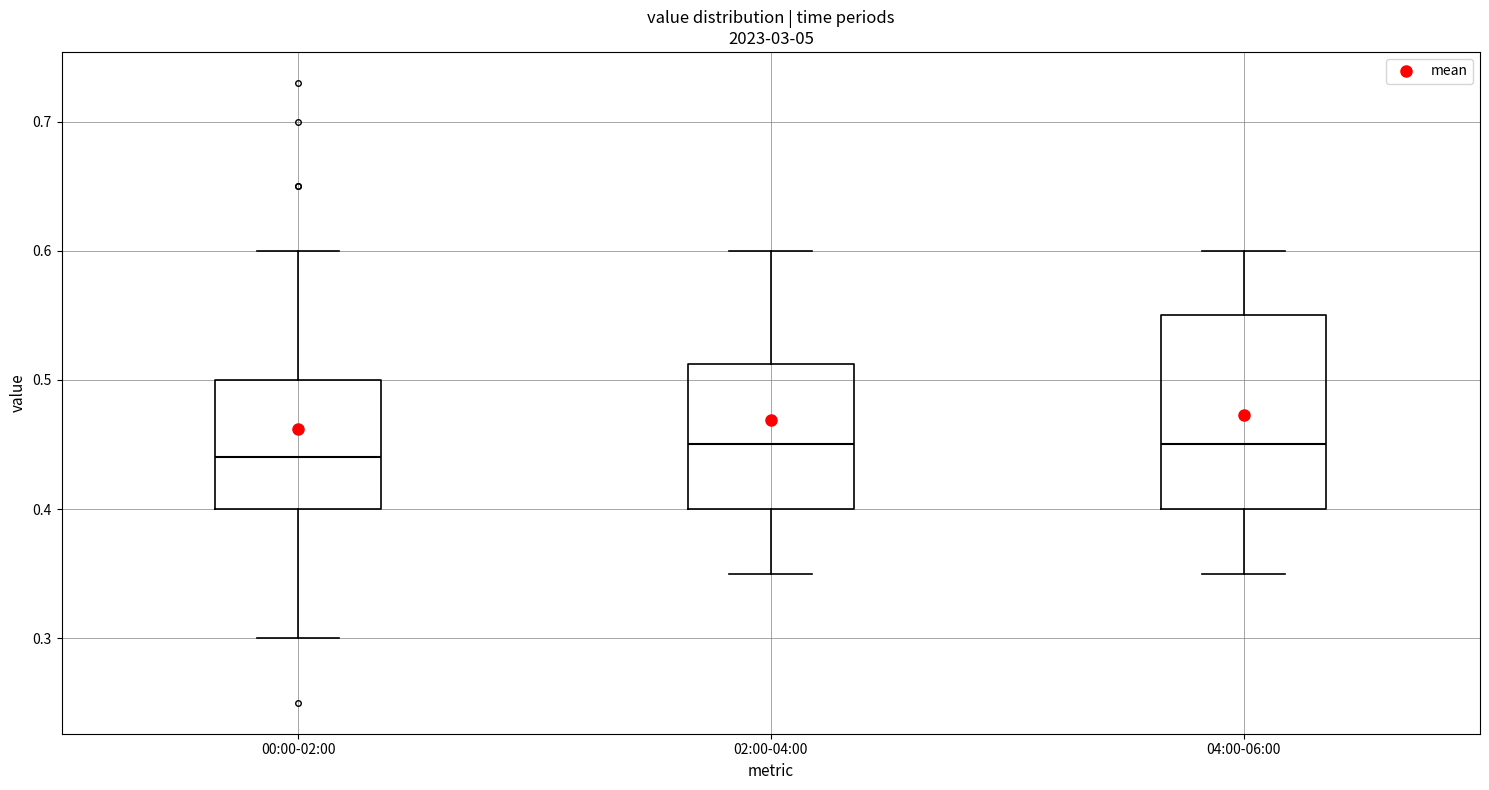

Reading left to right, read every box against the y-axis: the position of its median line, the range the box covers, and the ends of its whiskers. The values are not printed on the chart, so give them approximately, as read against the axis.

00:00-02:00: median 0.44, box 0.40 to 0.50, whiskers 0.30 to 0.60
02:00-04:00: median 0.45, box 0.40 to 0.51, whiskers 0.35 to 0.60
04:00-06:00: median 0.45, box 0.40 to 0.55, whiskers 0.35 to 0.60